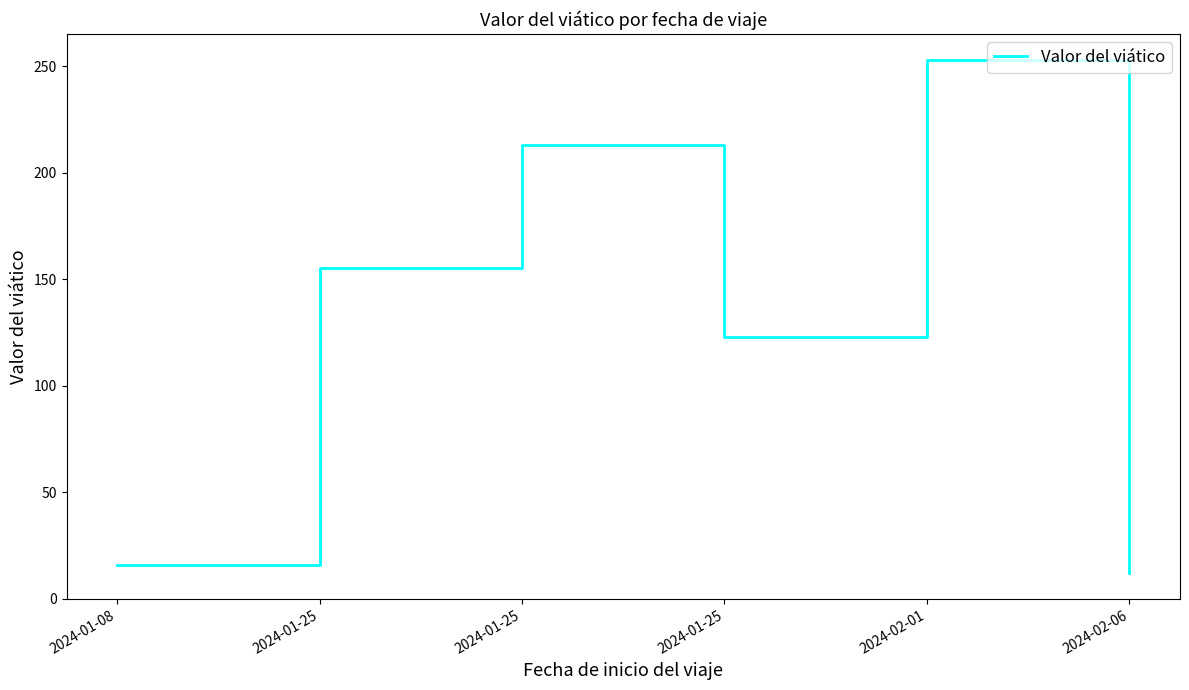

Count the number of categories in the chart.

6